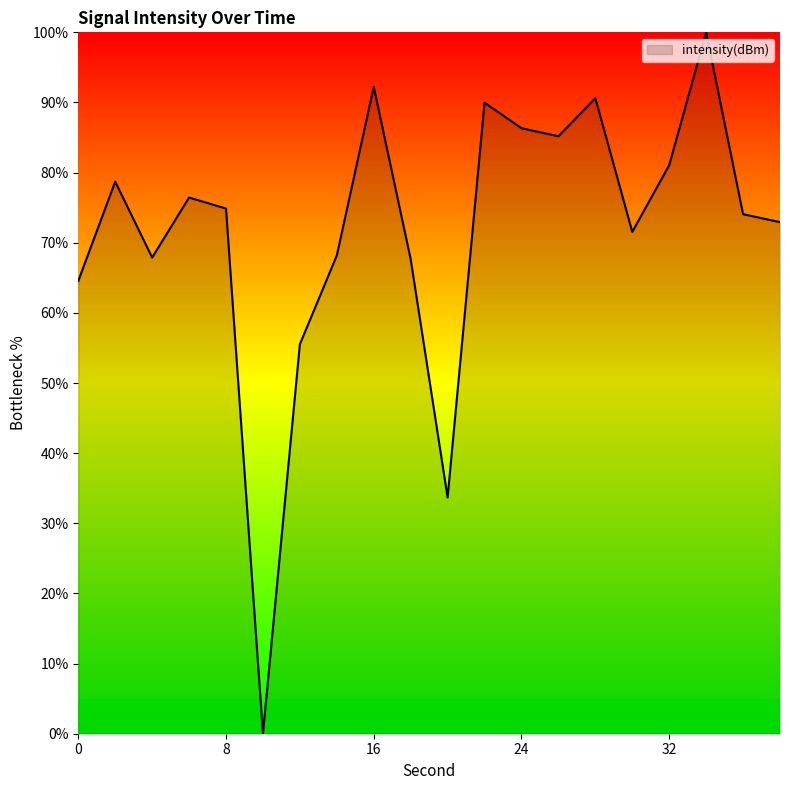

What is the maximum value shown in the chart?

100.0